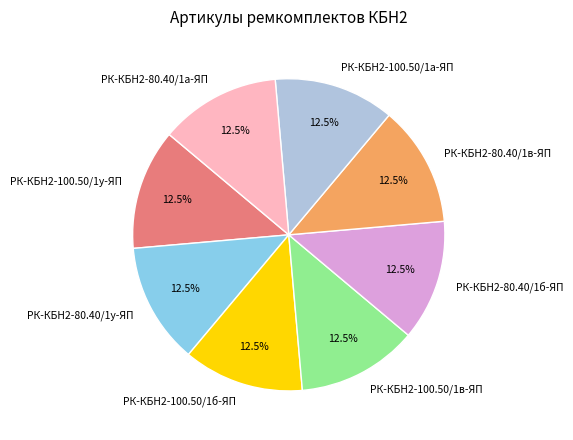

Does РК-КБН2-80.40/1а-ЯП account for over 50% of the chart?

No